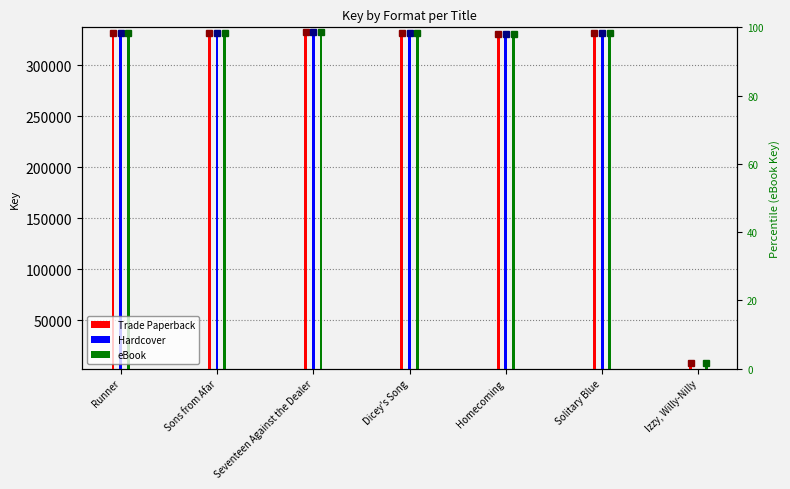

Between Seventeen Against the Dealer and Dicey's Song, which is larger?

Seventeen Against the Dealer